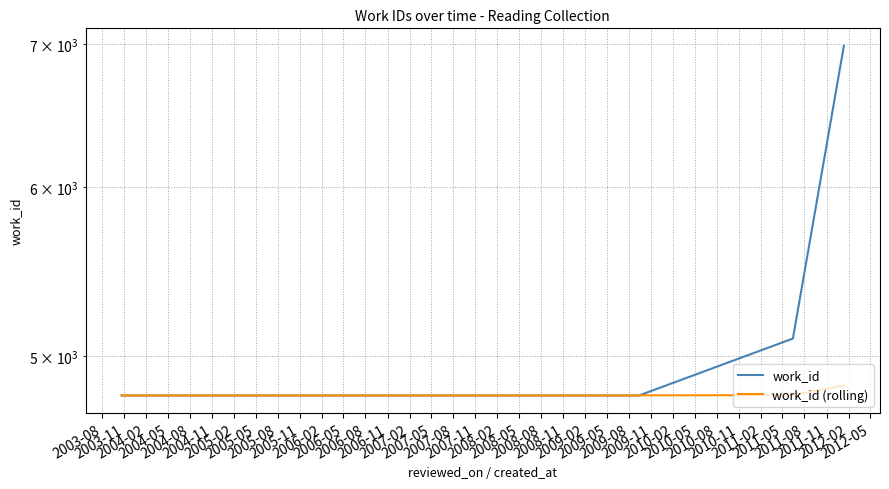

Does the chart display data point markers on the line(s)?

No